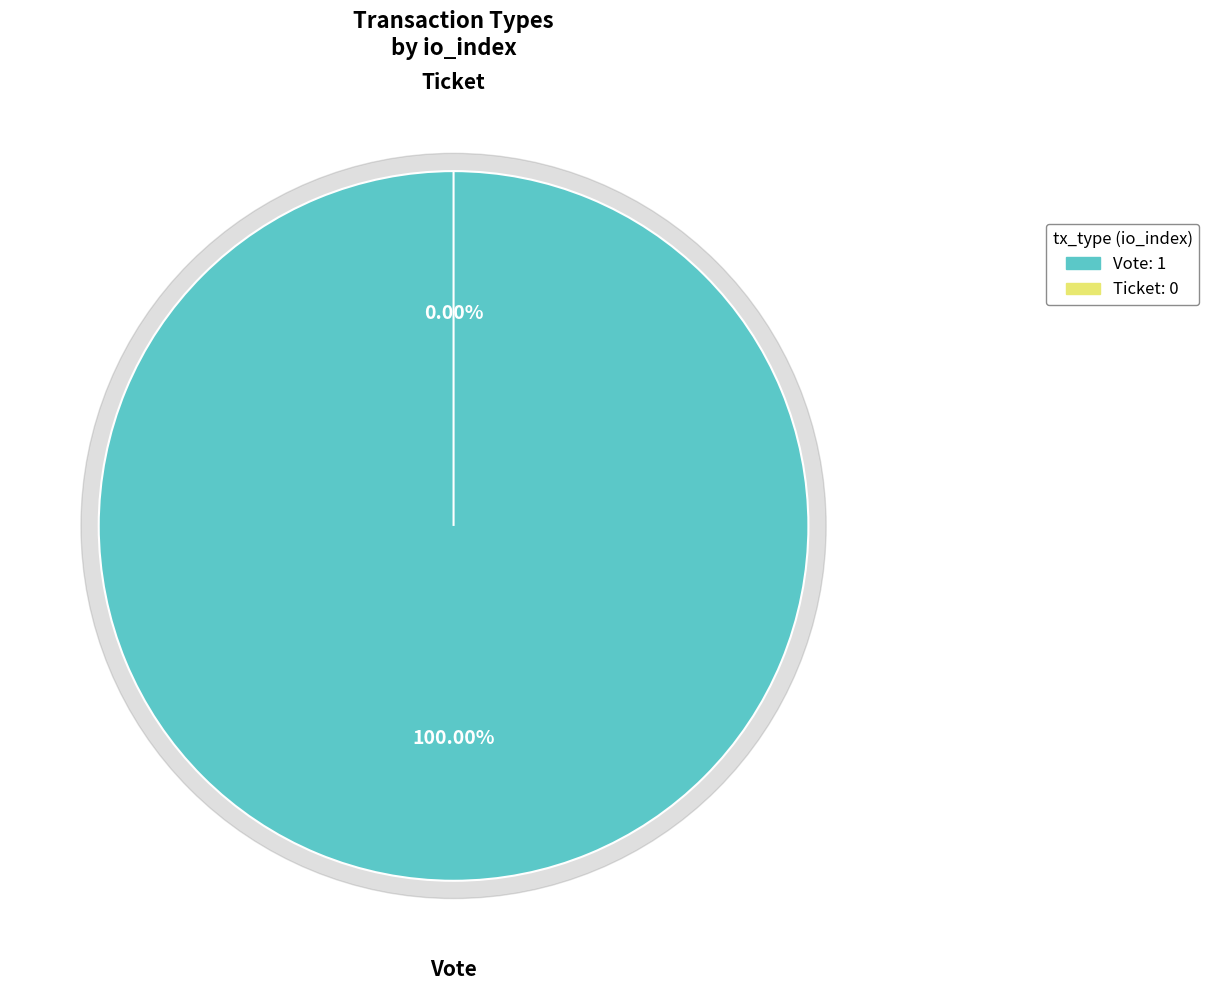

What percentage is NOT represented by Ticket?

100.0%